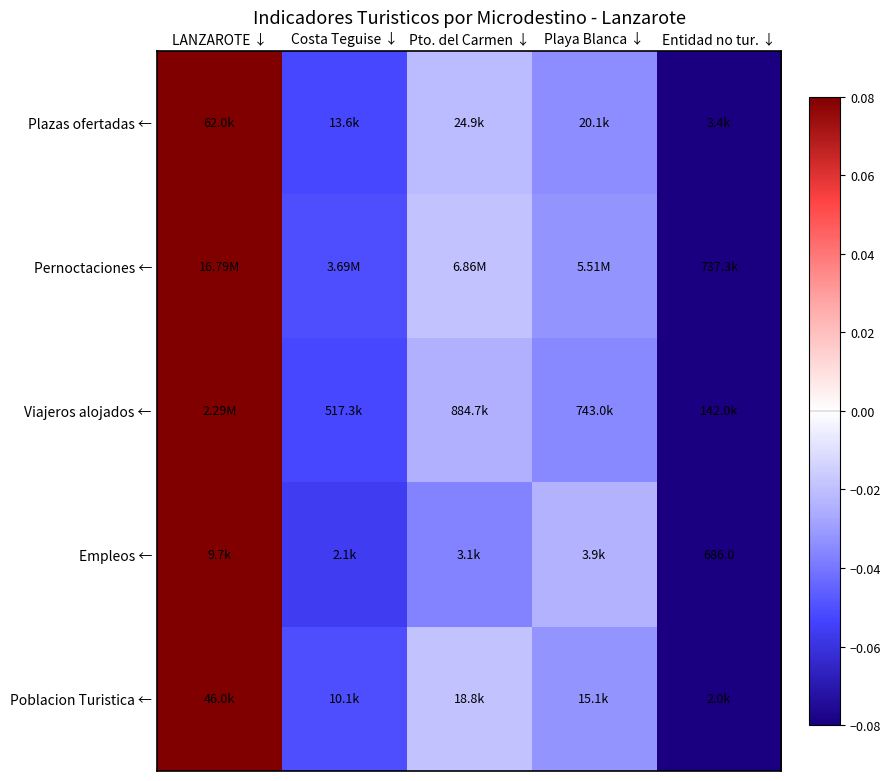

The value of Plazas ofertadas ← at Costa Teguise ↓ is -0.1. True or false?

False